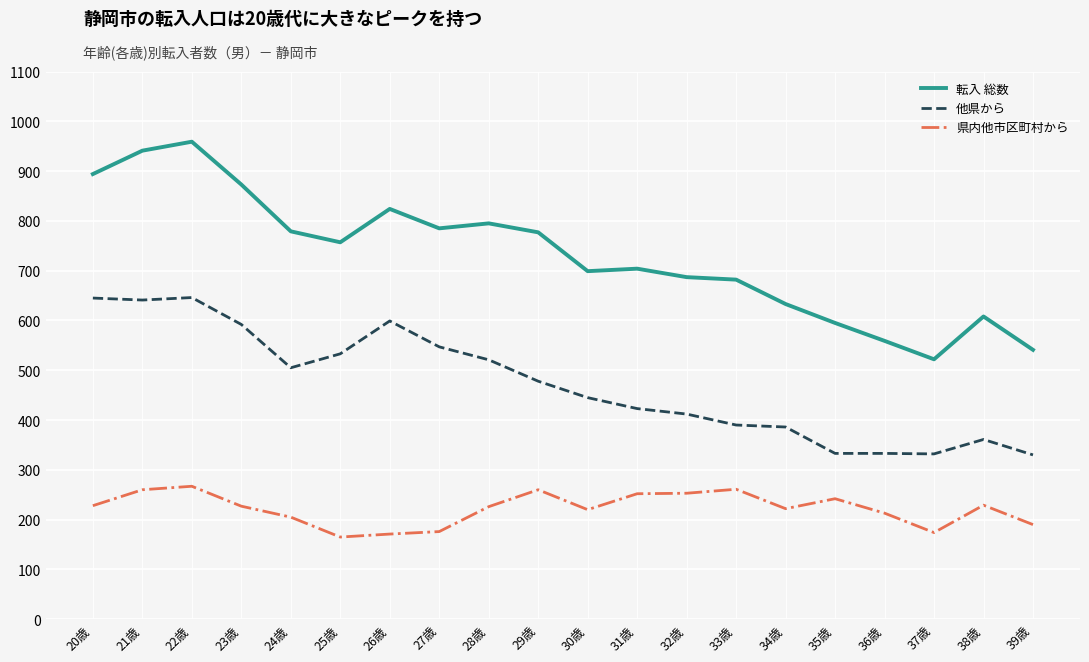

What is the difference between the maximum and minimum values in the 県内他市区町村から series?

102